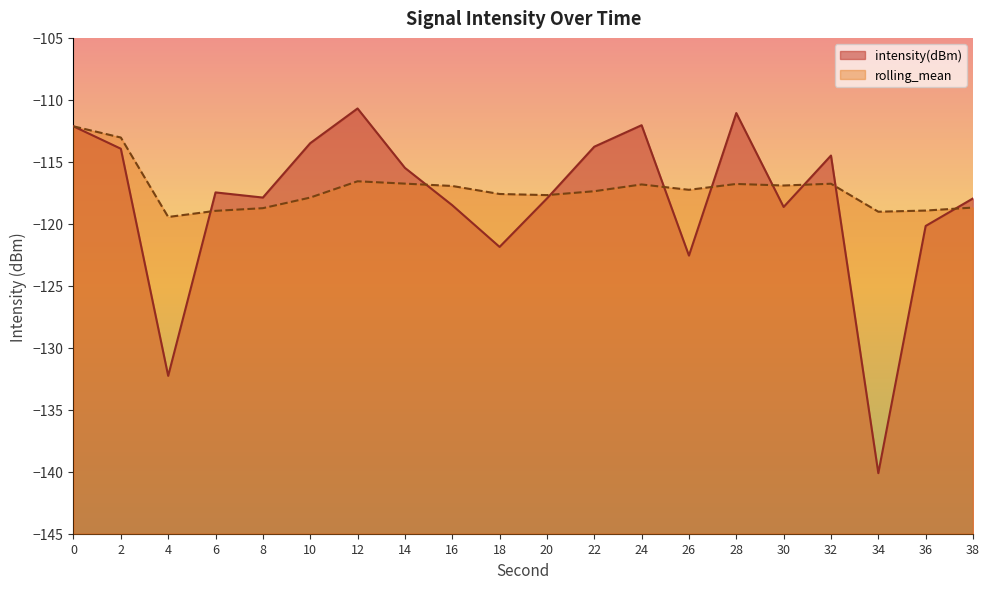

Read the rolling_mean value at 6.

-119.0